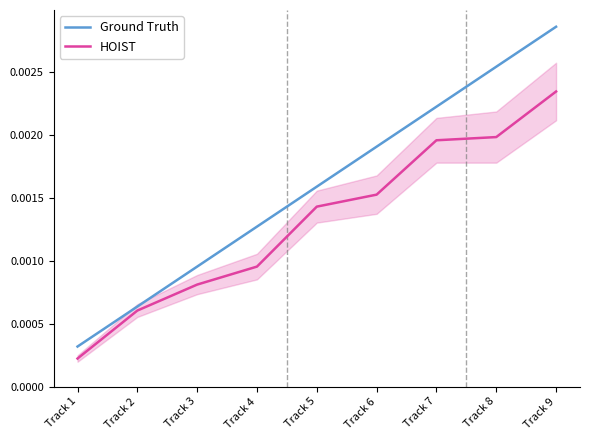

True or false: HOIST and Ground Truth cross at least once.

False